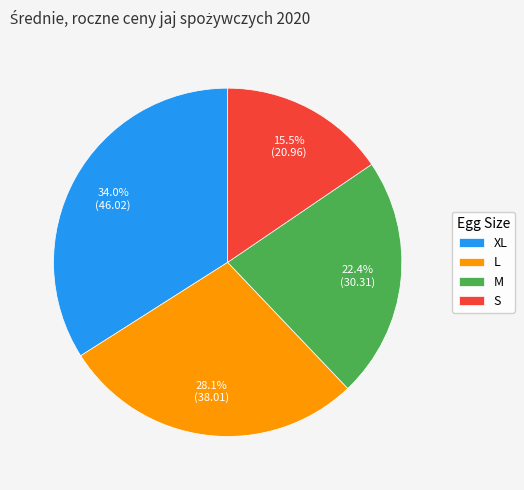

Does XL represent more than half of the total?

No